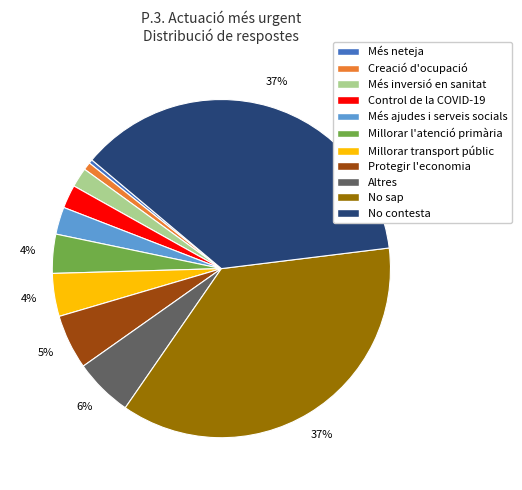

Approximately how many times larger is the value at Altres compared to No sap?

0.2